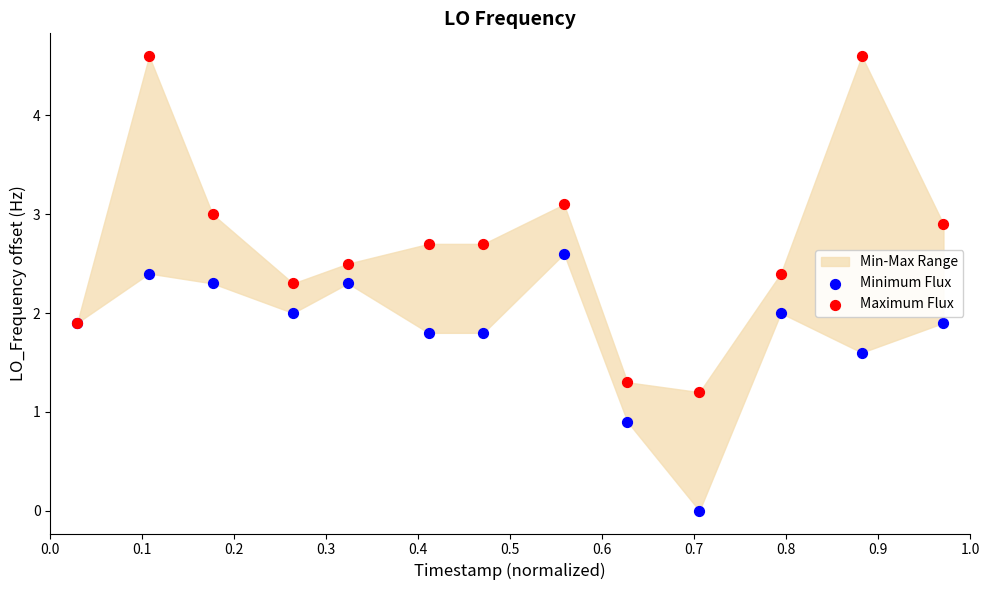

Which series contains the highest Y value?

Maximum Flux